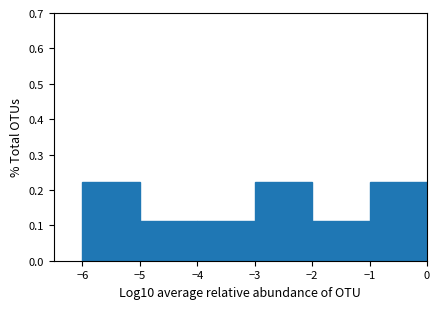

Reading left to right, transcribe this chart: for each bar, give the range it covers on the x-axis and its height. The values are not printed on the chart, so give them approximately, as read against the axis.

-6 to -5: 0.22
-5 to -4: 0.11
-4 to -3: 0.11
-3 to -2: 0.22
-2 to -1: 0.11
-1 to 0: 0.22